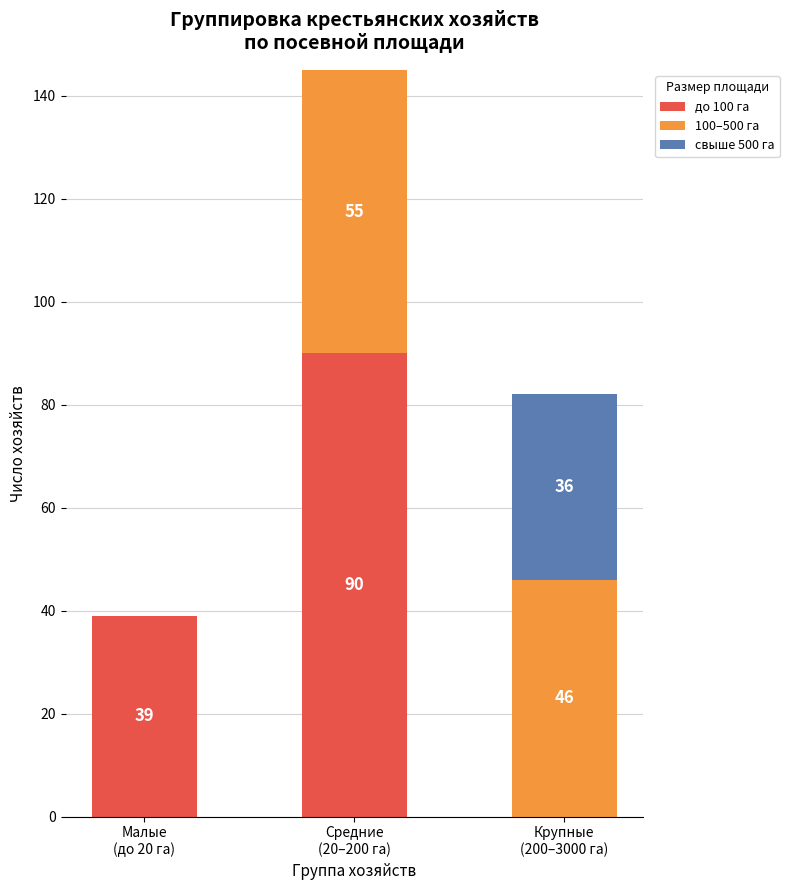

What is the sum of all до 100 га values?

129